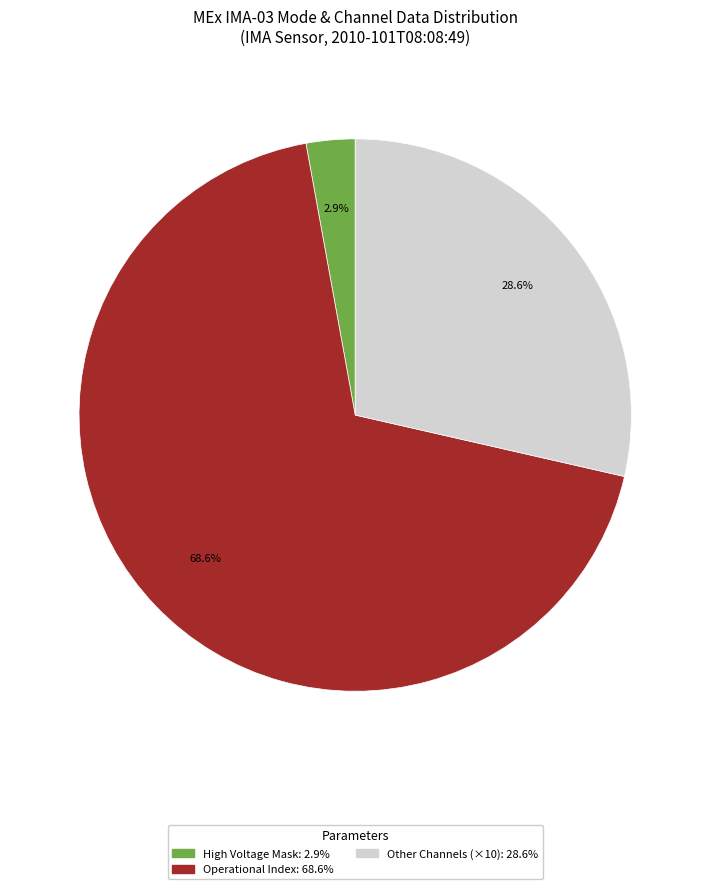

Is there any slice that represents more than half of the pie?

Yes